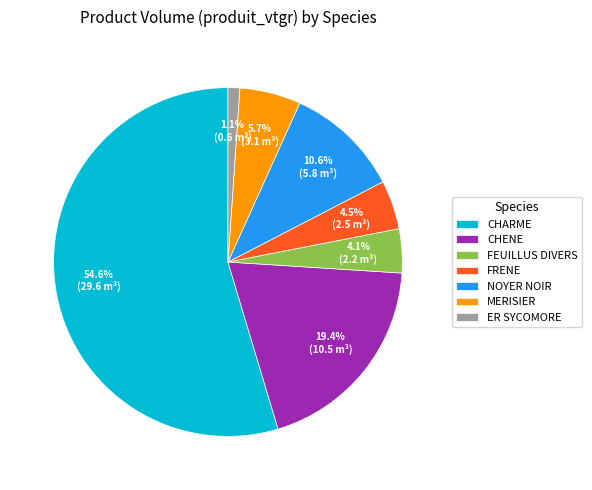

Which category accounts for the majority?

CHARME